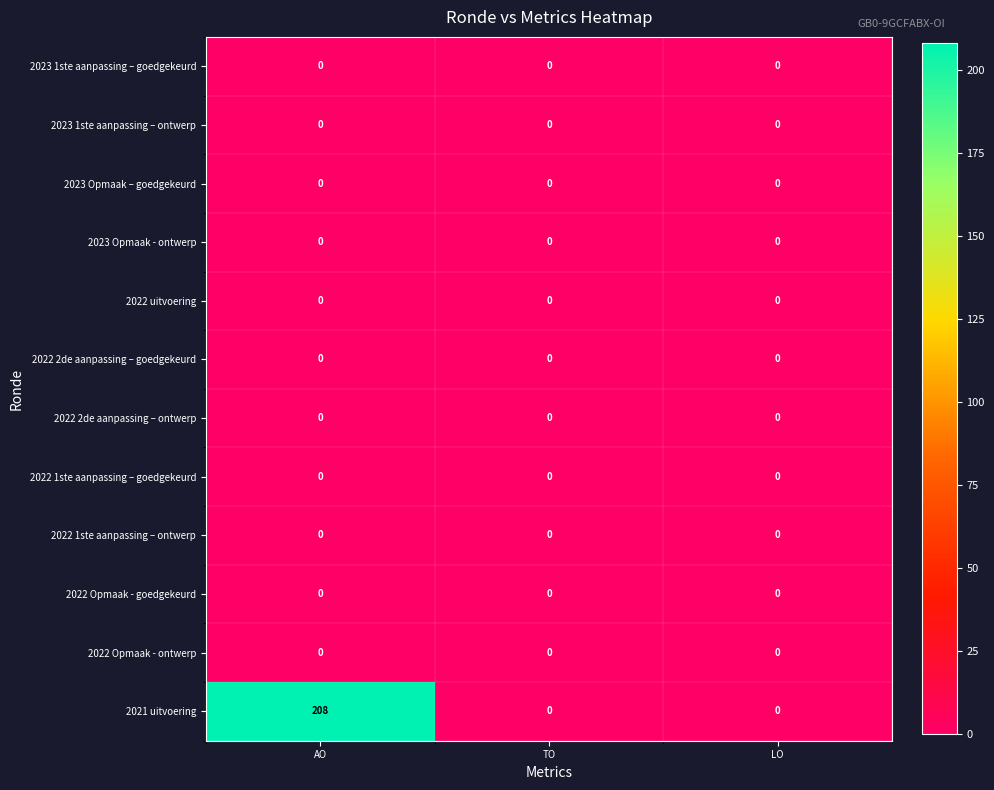

Which series has the largest range (max minus min)?

2021 uitvoering